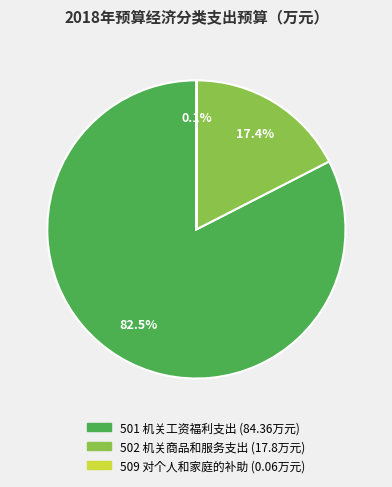

What is the largest slice in the pie chart?

501 机关工资福利支出